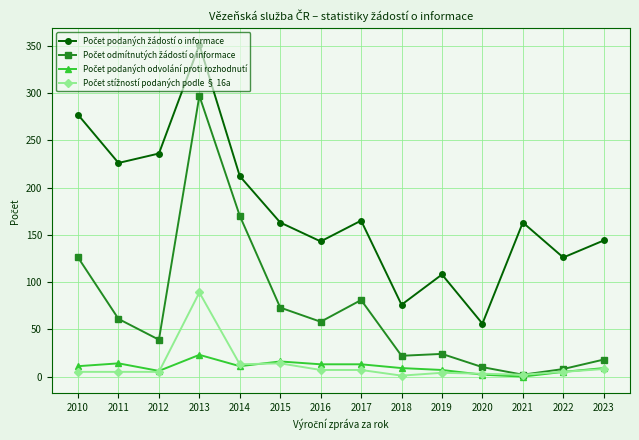

What is the spread (max minus min) of values at 2013?

328